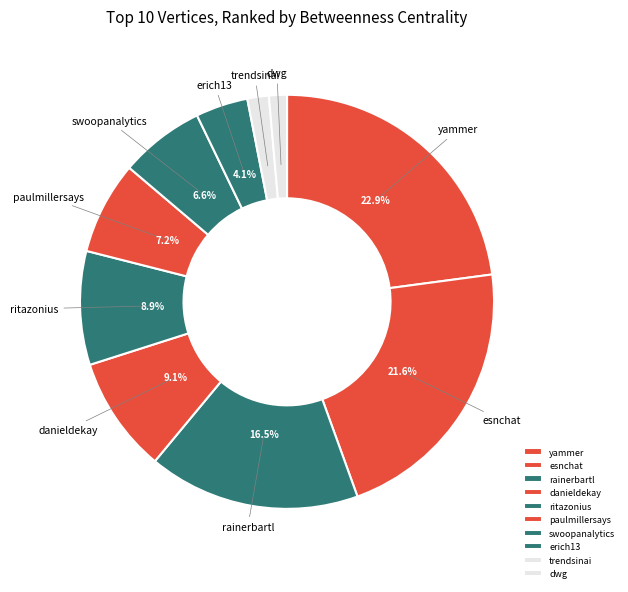

Do esnchat and dwg together represent more than half of the pie?

No